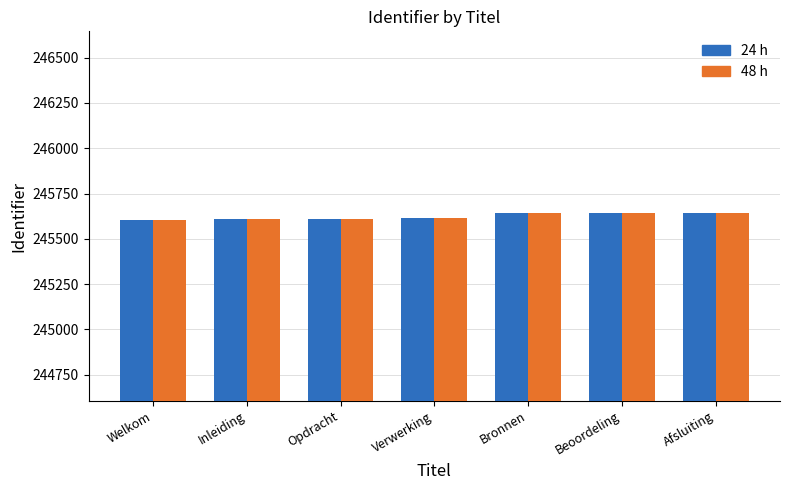

Is it true that 24 h equals 72006 at Opdracht?

False